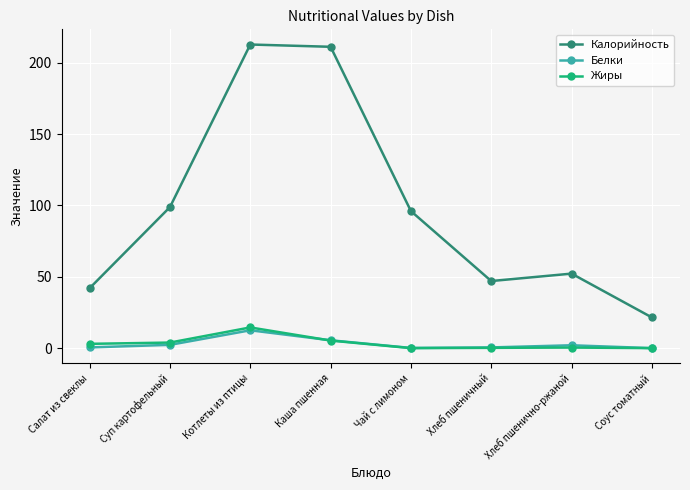

The value of Белки at Хлеб пшенично-ржаной is 2.0. True or false?

True